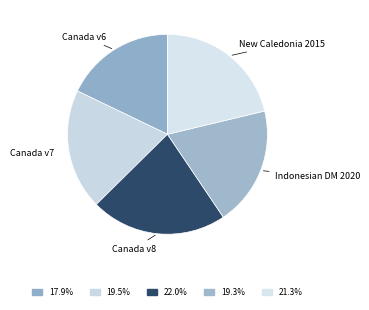

Count the number of slices in the pie.

5